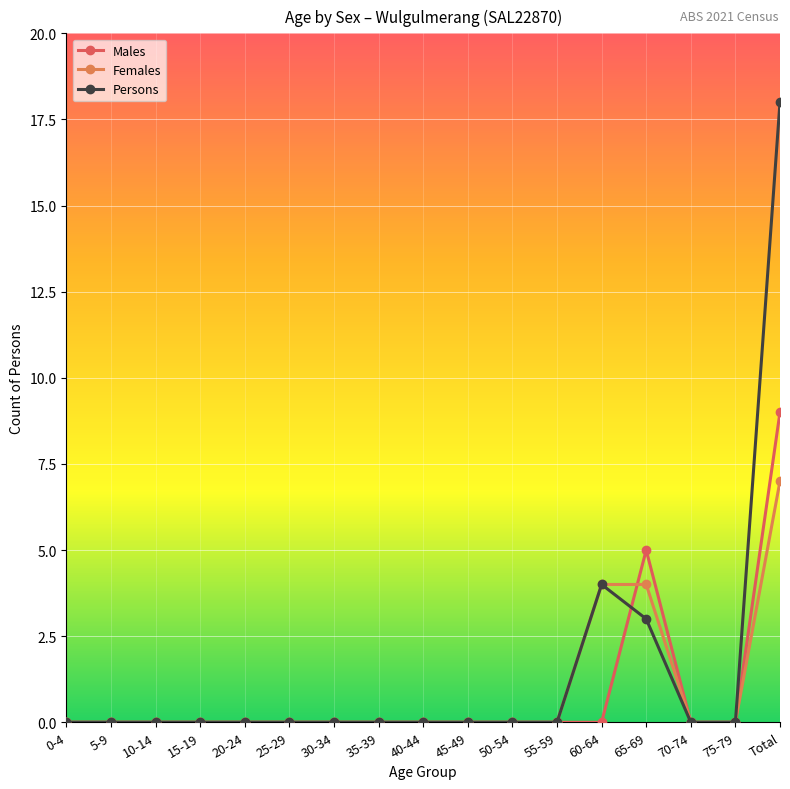

Is this an area chart (filled region under the line)?

No